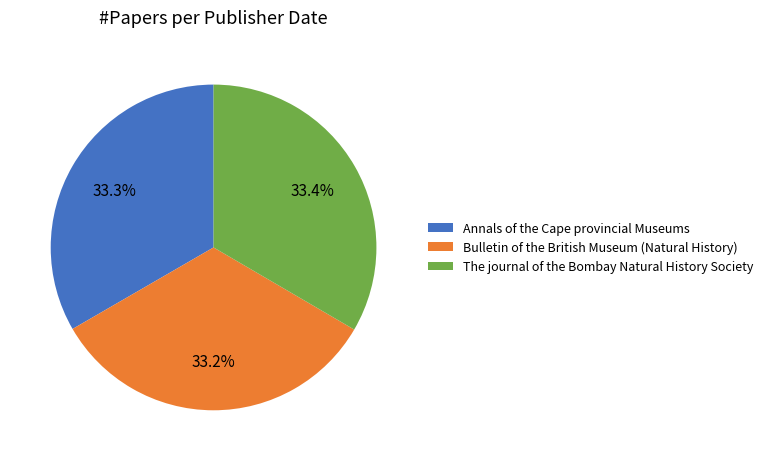

To the nearest percent, what percentage of the pie is Bulletin of the British Museum (Natural History)?

33%